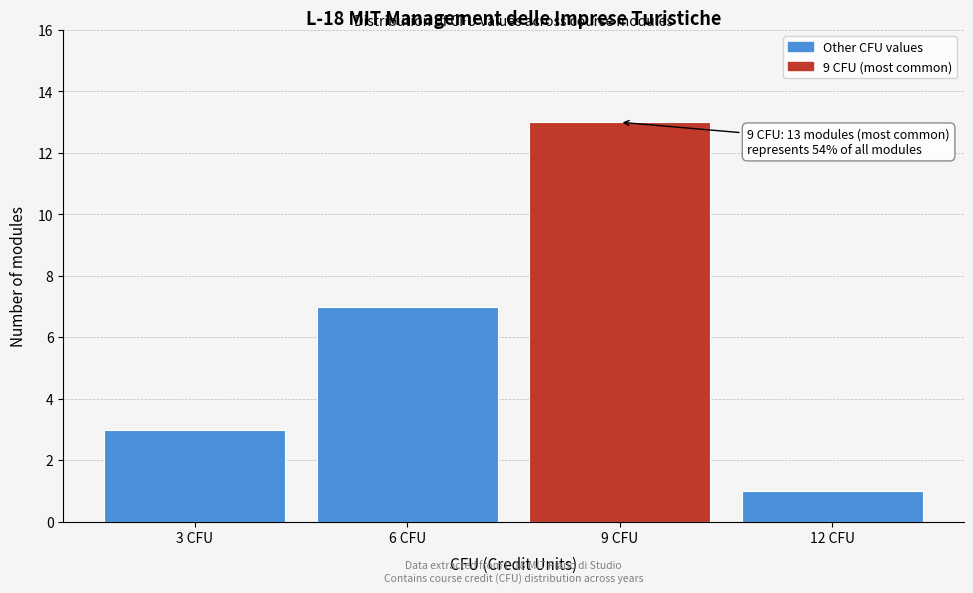

Over which range of the x-axis is the bar tallest?

7.5 to 10.5